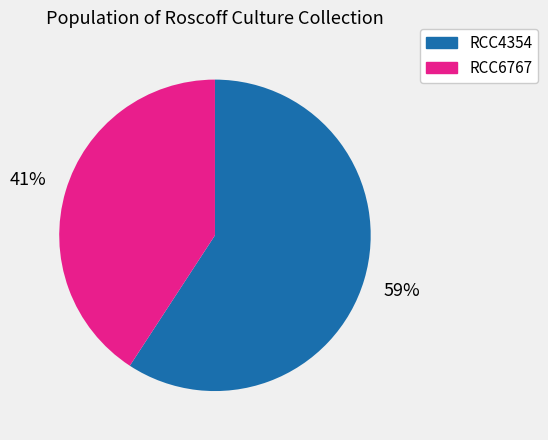

To the nearest percent, what is the average slice percentage?

50%